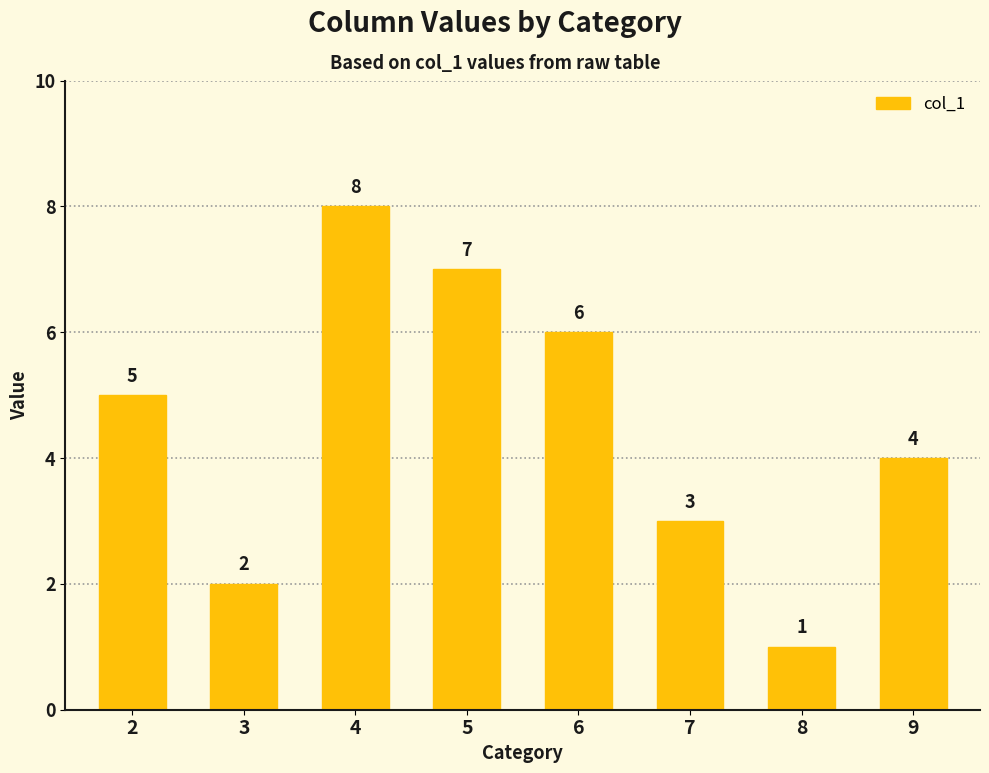

Reading right to left, list all the values displayed in this chart.

4	1	3	6	7	8	2	5